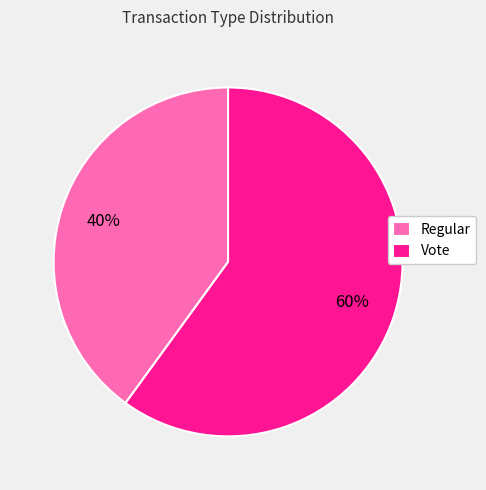

Count the number of slices in the pie.

2